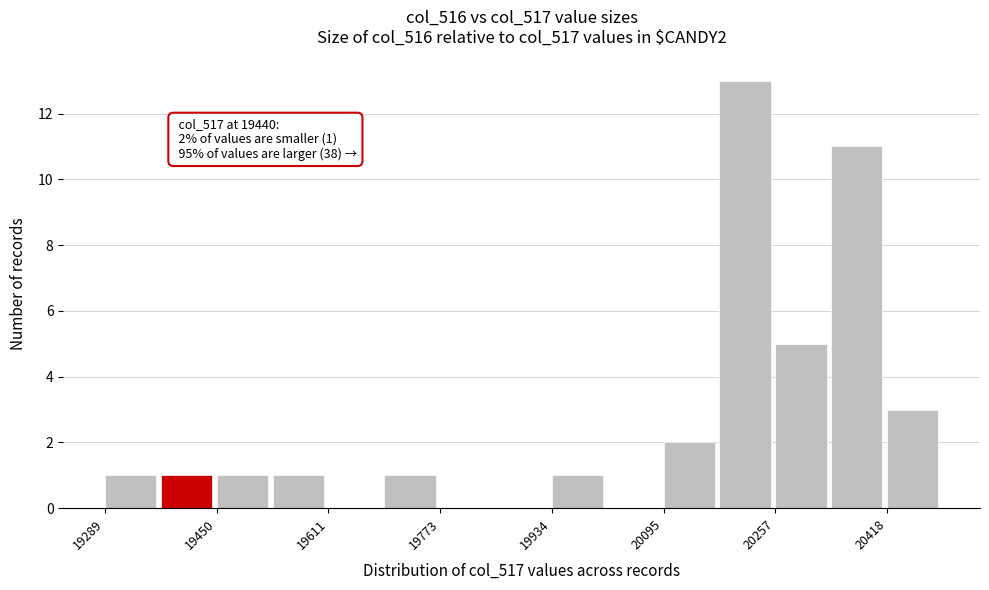

Which range on the x-axis has the tallest bar?

20180 to 20260